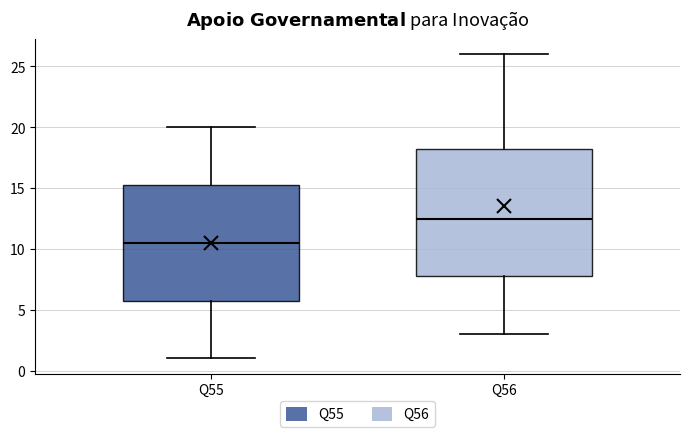

Which box's median line is the lowest?

Q55